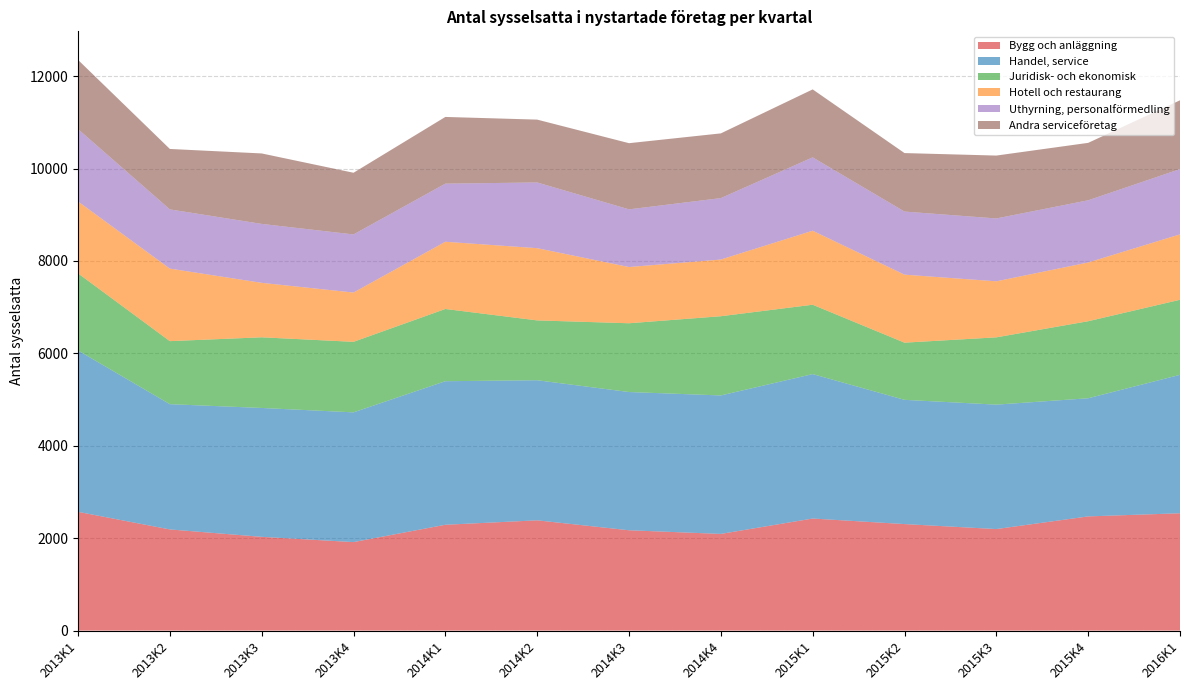

Reading left to right, what are all the values shown in this chart?

Bygg och anläggning: 2570	2189	2029	1915	2290	2386	2171	2092	2425	2305	2197	2471	2539
Handel, service: 3492	2711	2789	2808	3107	3032	2992	2997	3126	2689	2693	2557	2996
Juridisk- och ekonomisk: 1669	1364	1529	1526	1563	1295	1488	1714	1501	1237	1456	1667	1624
Hotell och restaurang: 1557	1570	1179	1067	1455	1563	1217	1227	1602	1472	1213	1271	1416
Uthyrning, personalförmedling: 1565	1281	1275	1257	1257	1422	1248	1329	1587	1365	1360	1346	1412
Andra serviceföretag: 1498	1308	1525	1335	1444	1360	1432	1401	1471	1266	1361	1243	1489